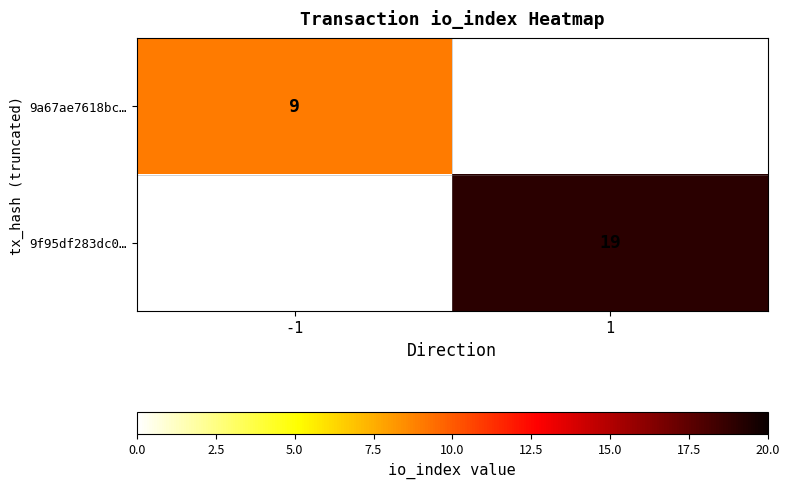

The 9f95df283dc0… series shows 19 at 1. True or false?

True